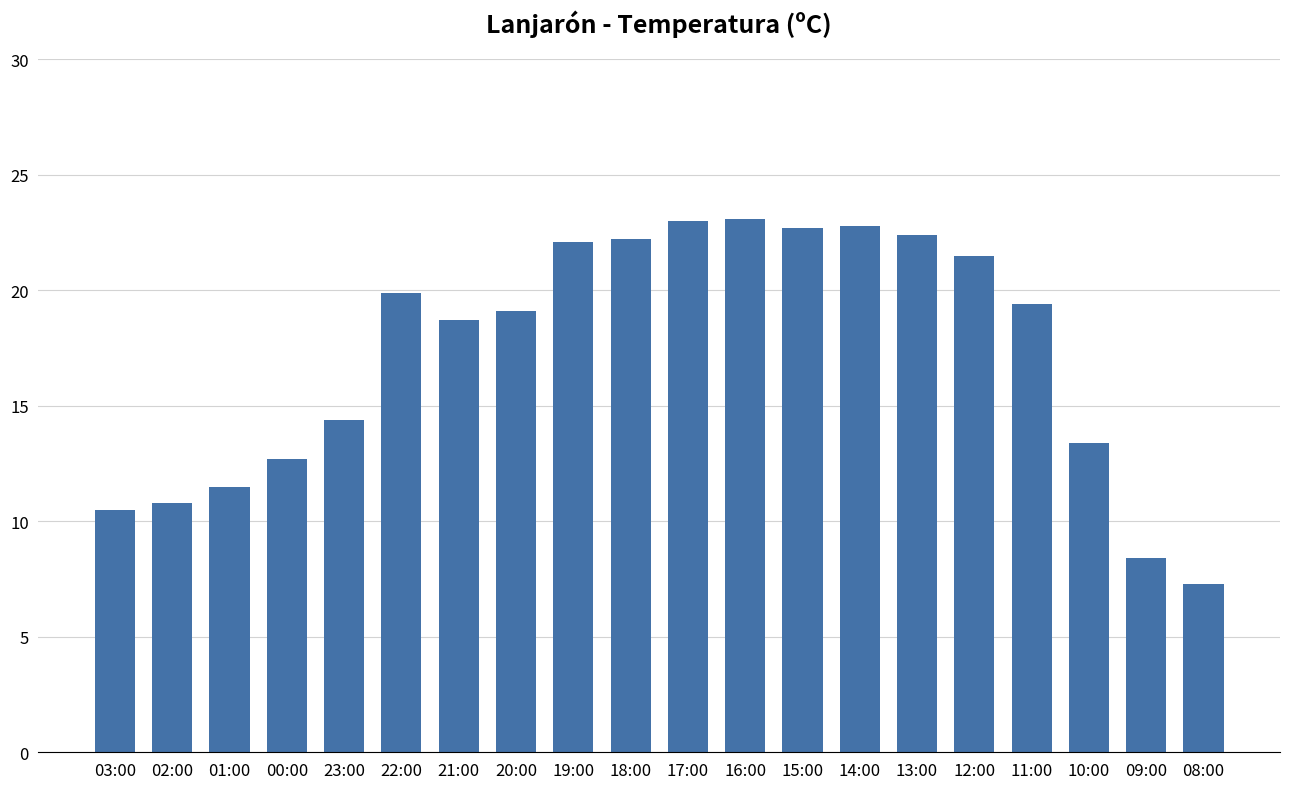

The value at 14:00 is 22.8. True or false?

True